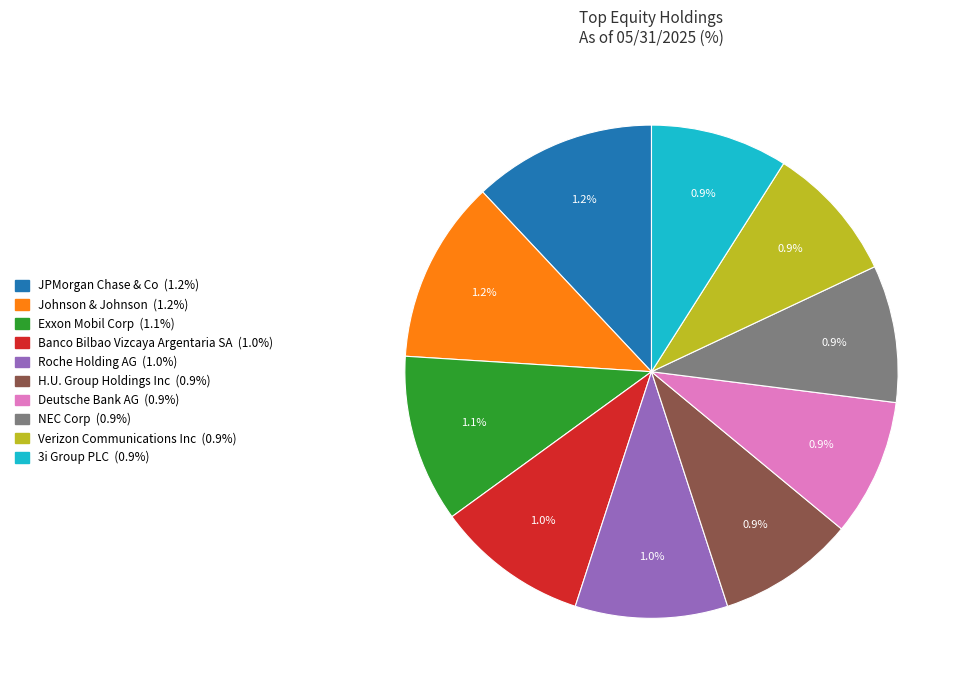

What is the smallest slice in the pie chart?

H.U. Group Holdings Inc